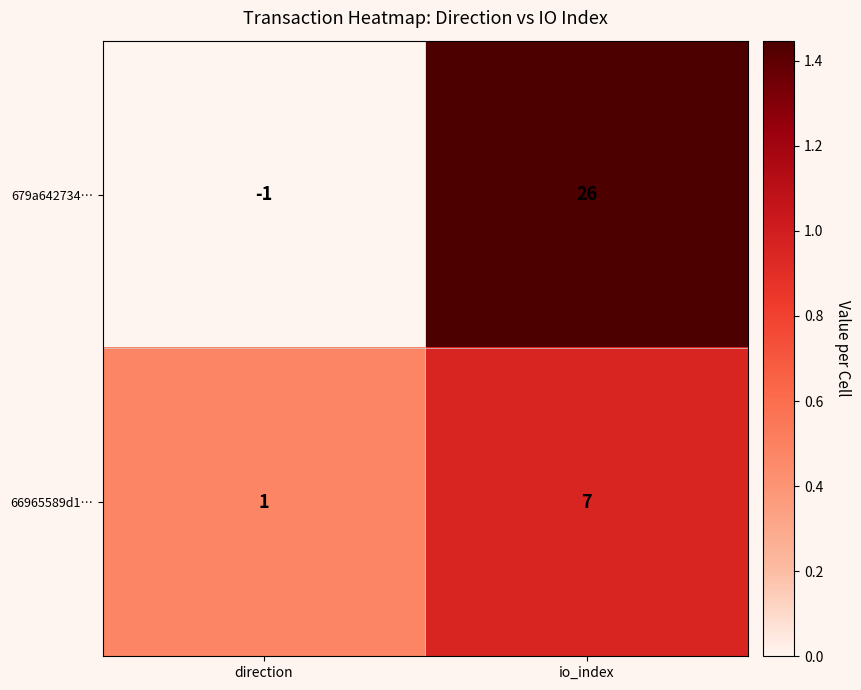

At how many categories does at least one series exceed 0?

2